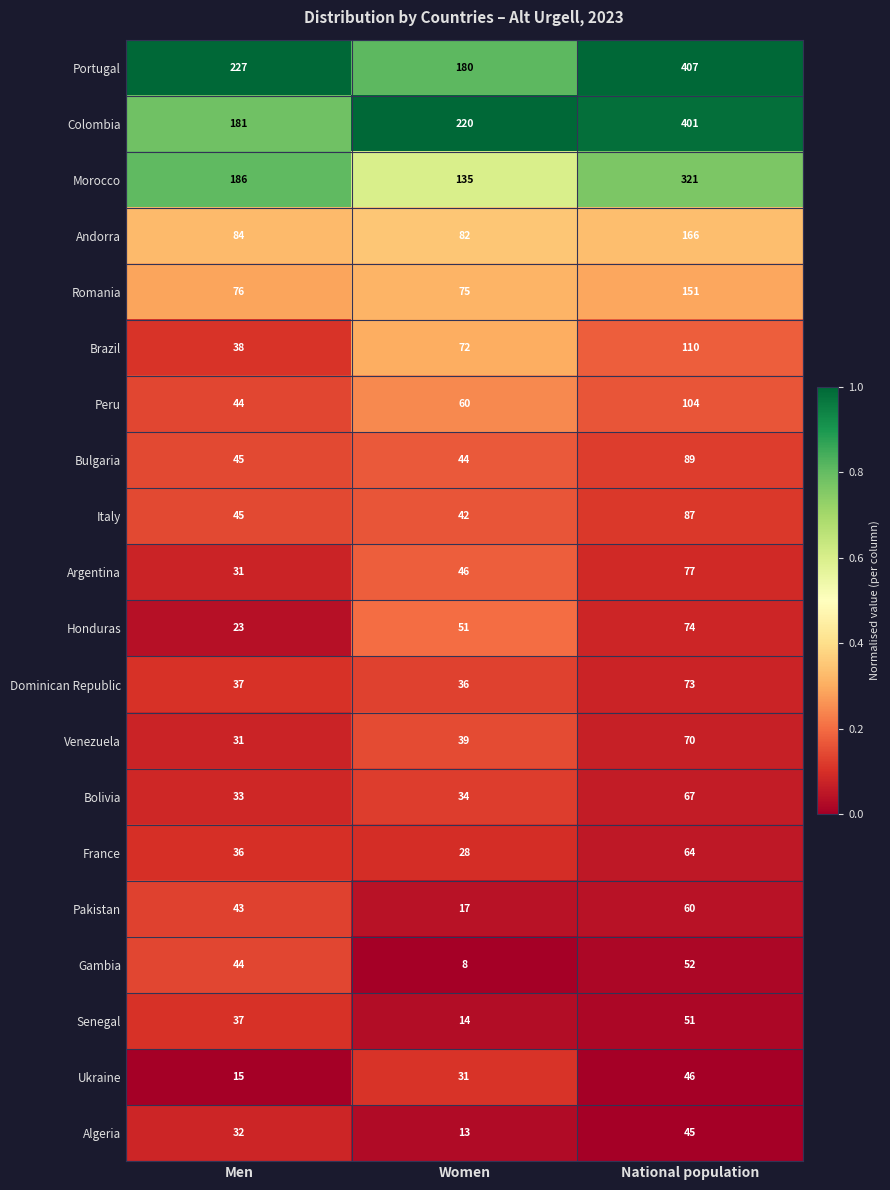

Where is Brazil nearest to the value 74?

Women